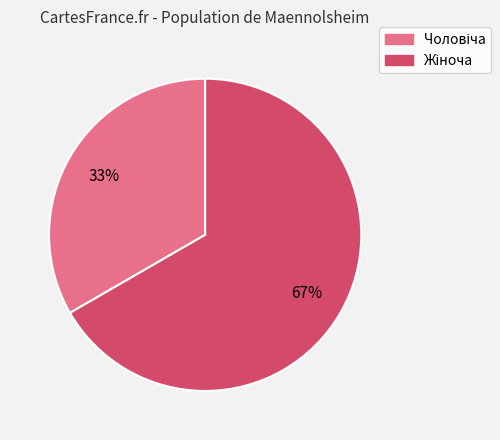

To the nearest percent, what is the average slice percentage?

50%